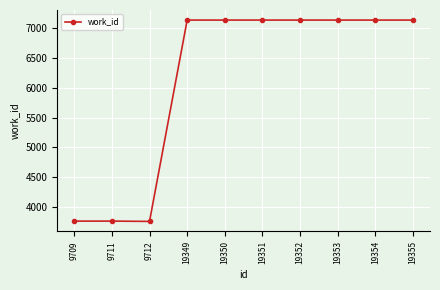

What is the sum of the values at 19349 and 19352?

14264